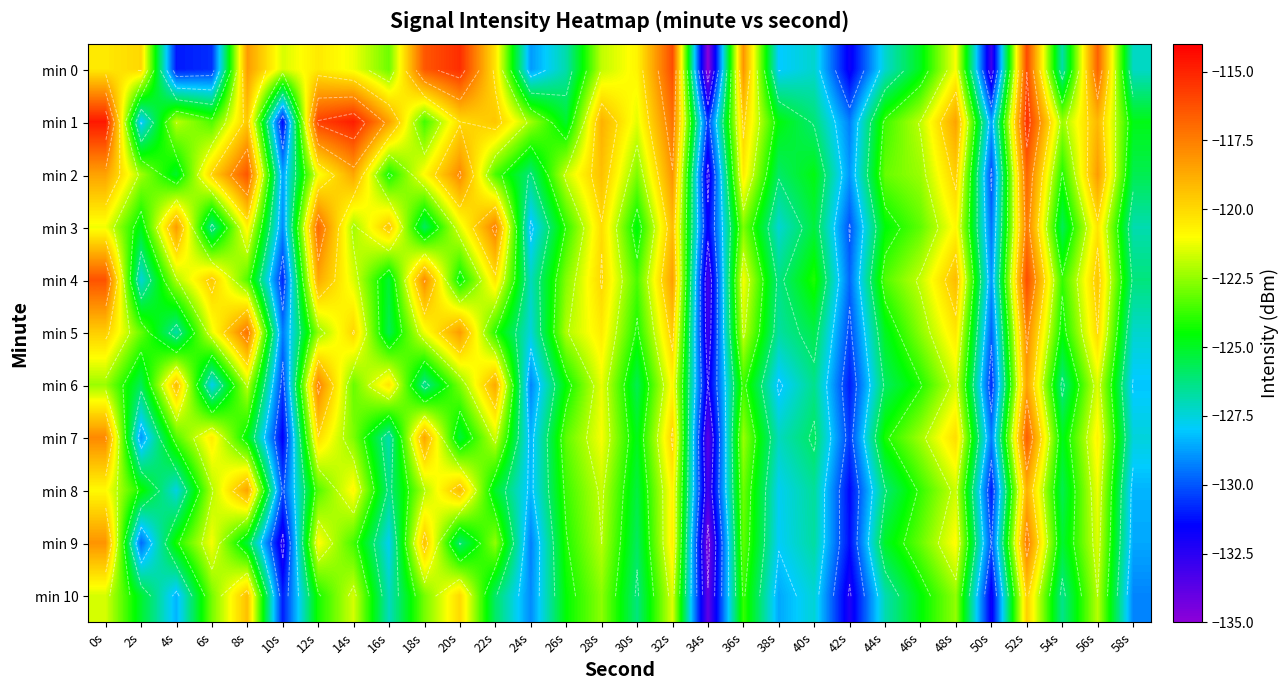

Where does the min 4 series first go above -122?

0s